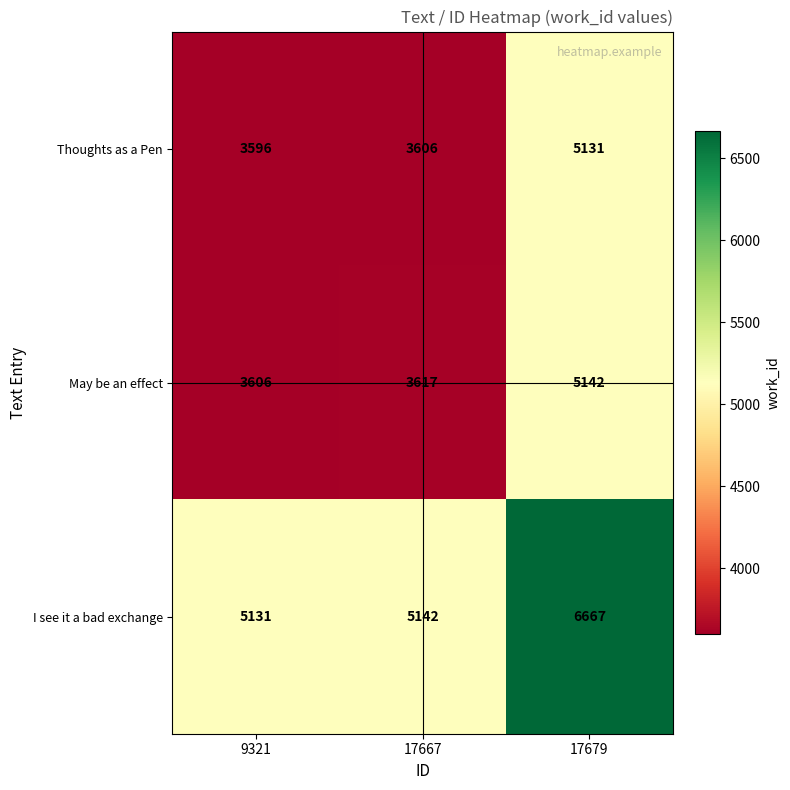

Reading right to left, what are all the values shown in this chart?

Thoughts as a Pen: 5131	3606	3596
May be an effect: 5142	3617	3606
I see it a bad exchange: 6667	5142	5131